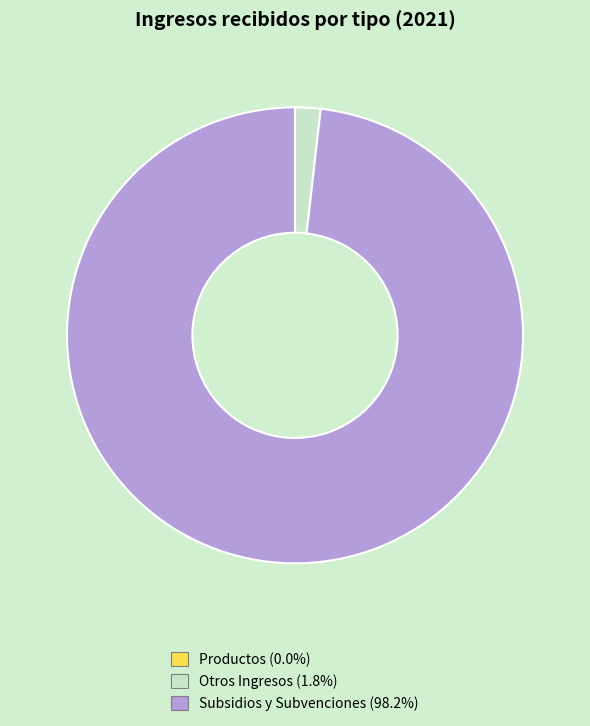

What is the largest slice in the pie chart?

Subsidios y Subvenciones